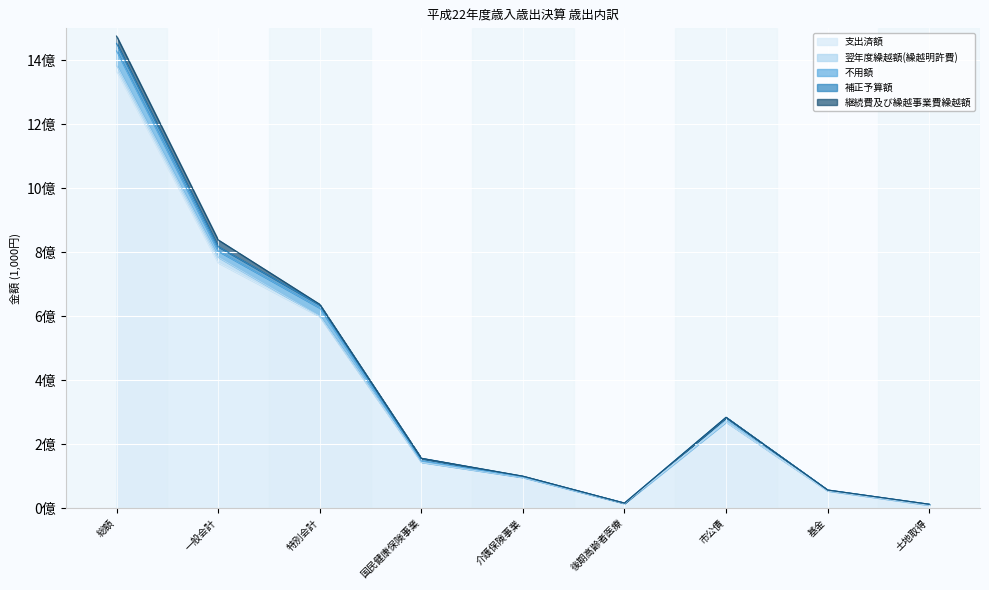

What is the difference between the maximum and minimum values in the 不用額 series?

43876560